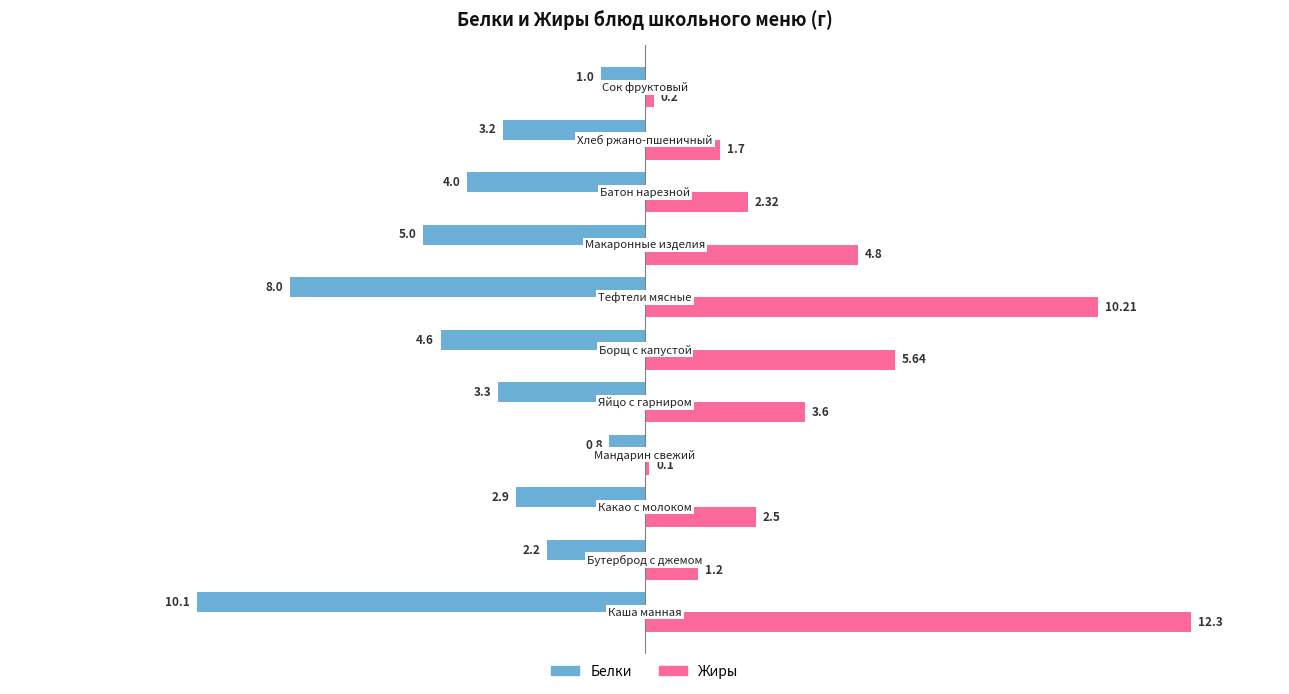

Rank the series by their average value, from highest to lowest.

Жиры, Белки